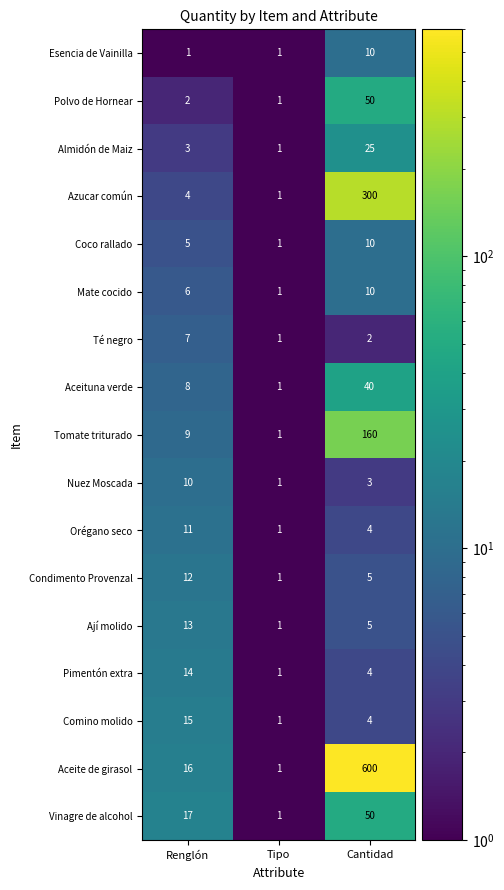

At how many categories does at least one series exceed 40?

1